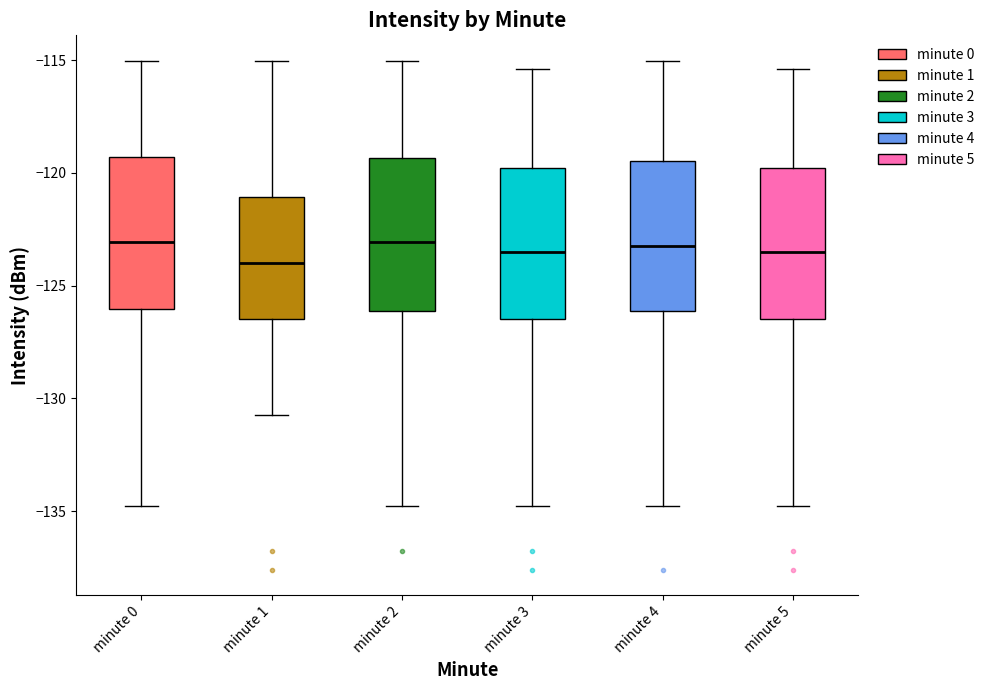

Reading left to right, read every box against the y-axis: the position of its median line, the range the box covers, and the ends of its whiskers. The values are not printed on the chart, so give them approximately, as read against the axis.

minute 0: median -123.0, box -126.0 to -119.5, whiskers -135.0 to -115.0
minute 1: median -124.0, box -126.5 to -121.0, whiskers -130.5 to -115.0
minute 2: median -123.0, box -126.0 to -119.5, whiskers -135.0 to -115.0
minute 3: median -123.5, box -126.5 to -120.0, whiskers -135.0 to -115.5
minute 4: median -123.5, box -126.0 to -119.5, whiskers -135.0 to -115.0
minute 5: median -123.5, box -126.5 to -120.0, whiskers -135.0 to -115.5